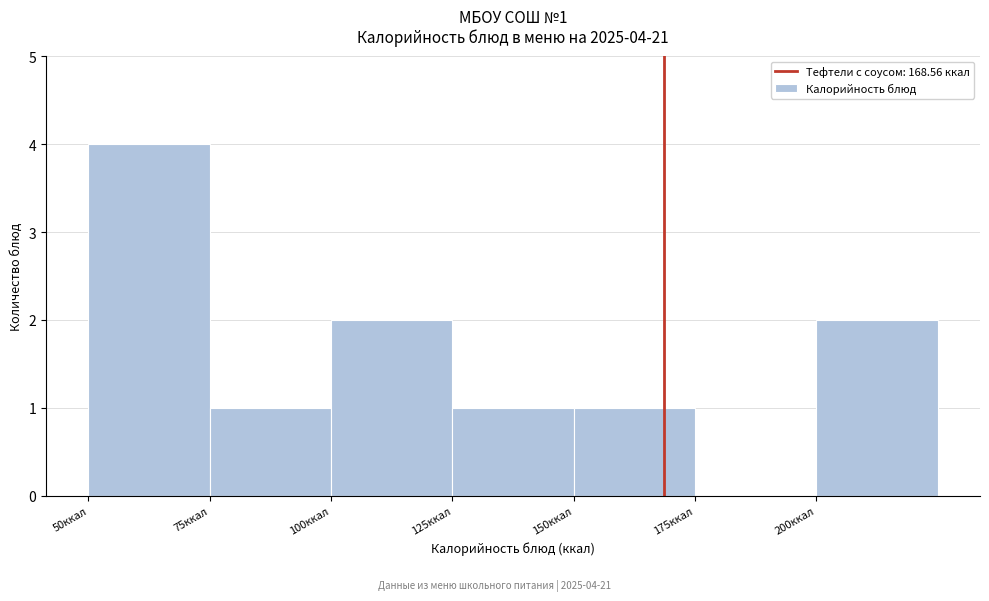

Which range on the x-axis has the tallest bar?

50 to 75